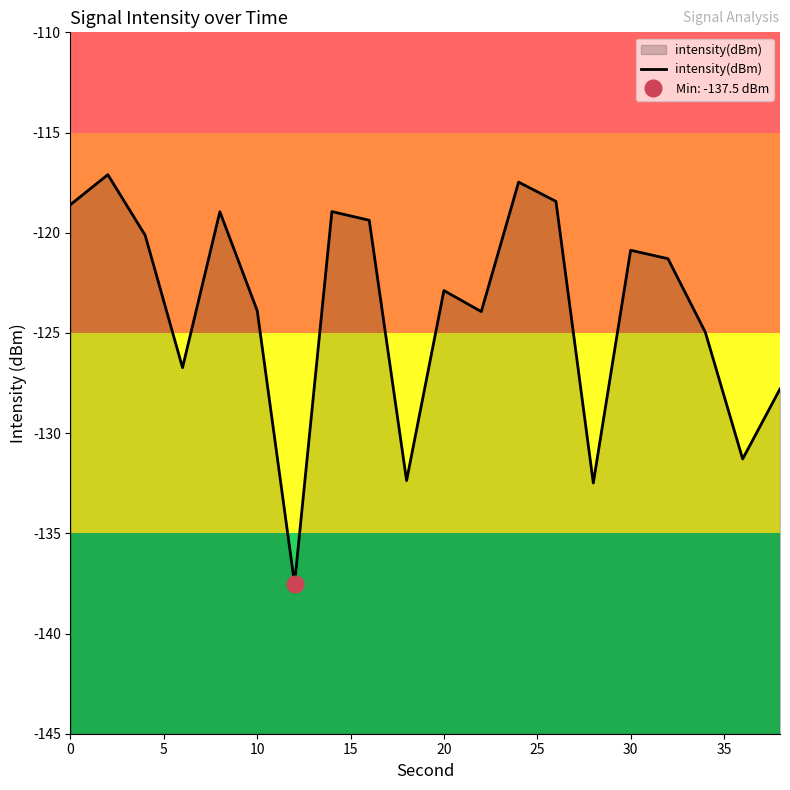

True or false: intensity(dBm) has a value of -65.2 at 20.

False